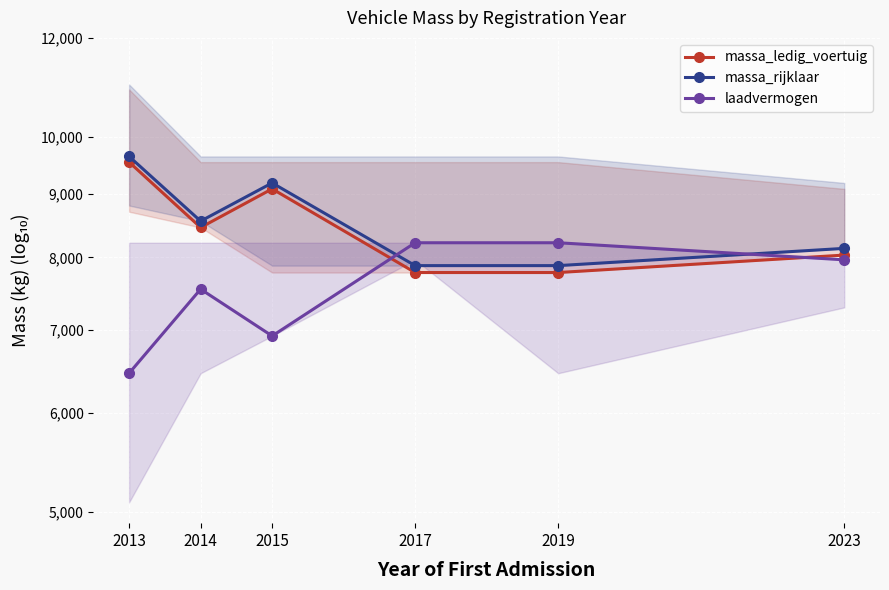

What is the value of the laadvermogen point at the 3rd from the left?

6920